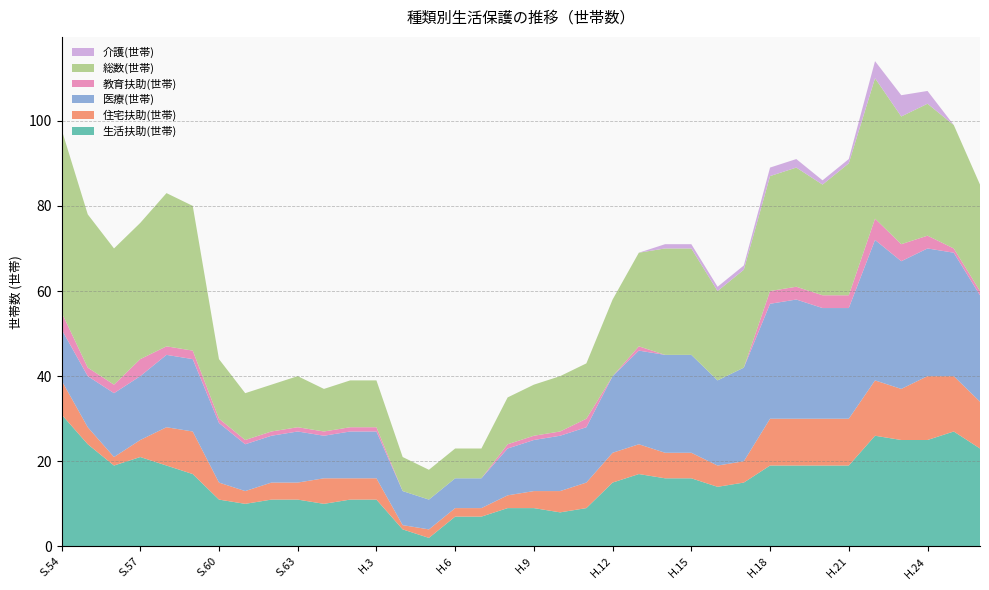

Reading left to right, extract all data points from this chart.

生活扶助(世帯): 31	24	19	21	19	17	11	10	11	11	10	11	11	4	2	7	7	9	9	8	9	15	17	16	16	14	15	19	19	19	19	26	25	25	27	23
住宅扶助(世帯): 8	4	2	4	9	10	4	3	4	4	6	5	5	1	2	2	2	3	4	5	6	7	7	6	6	5	5	11	11	11	11	13	12	15	13	11
医療(世帯): 12	12	15	15	17	17	14	11	11	12	10	11	11	8	7	7	7	11	12	13	13	18	22	23	23	20	22	27	28	26	26	33	30	30	29	25
教育扶助(世帯): 4	2	2	4	2	2	1	1	1	1	1	1	1	0	0	0	0	1	1	1	2	0	1	0	0	0	0	3	3	3	3	5	4	3	1	1
総数(世帯): 43	36	32	32	36	34	14	11	11	12	10	11	11	8	7	7	7	11	12	13	13	18	22	25	25	21	23	27	28	26	31	33	30	31	29	25
介護(世帯): 0	0	0	0	0	0	0	0	0	0	0	0	0	0	0	0	0	0	0	0	0	0	0	1	1	1	1	2	2	1	1	4	5	3	0	0